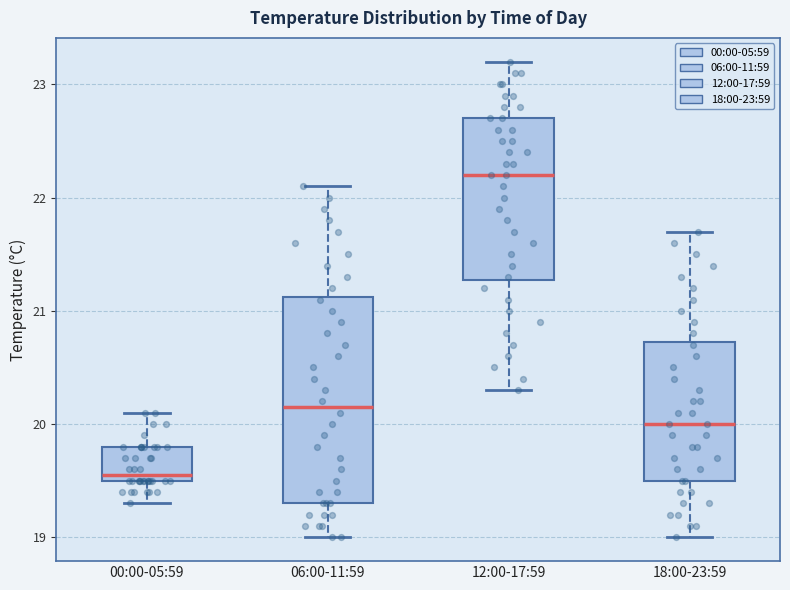

Reading left to right, read every box against the y-axis: the position of its median line, the range the box covers, and the ends of its whiskers. The values are not printed on the chart, so give them approximately, as read against the axis.

00:00-05:59: median 19.6, box 19.5 to 19.8, whiskers 19.3 to 20.1
06:00-11:59: median 20.2, box 19.3 to 21.1, whiskers 19.0 to 22.1
12:00-17:59: median 22.2, box 21.3 to 22.7, whiskers 20.3 to 23.2
18:00-23:59: median 20.0, box 19.5 to 20.7, whiskers 19.0 to 21.7